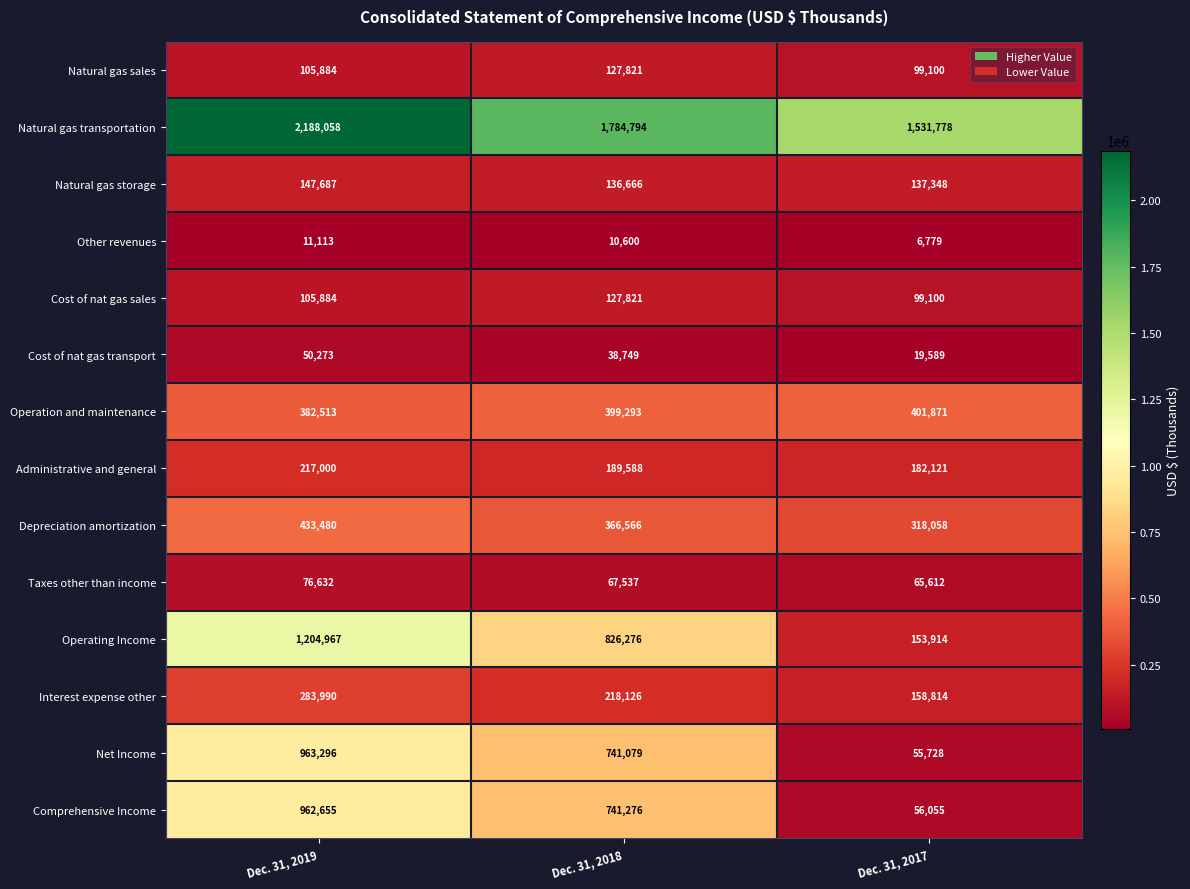

At which category is the sum across all series the highest?

Dec. 31, 2019